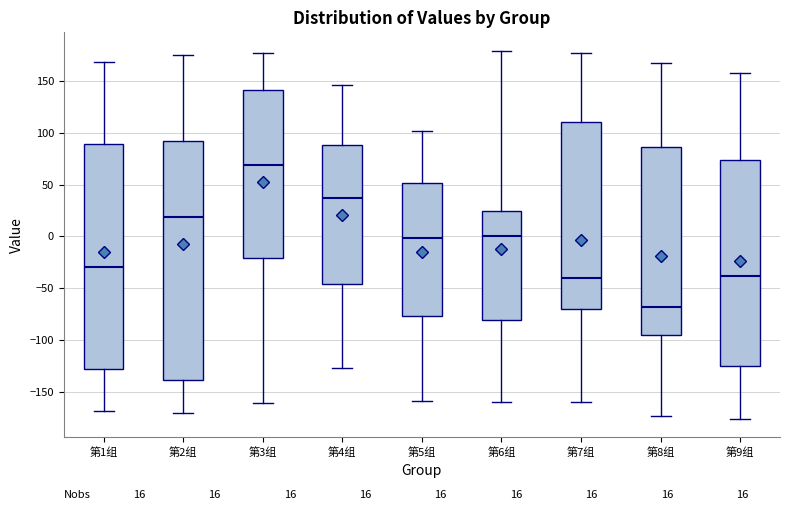

Comparing the boxes themselves (not the whiskers), which one is the tallest?

第2组